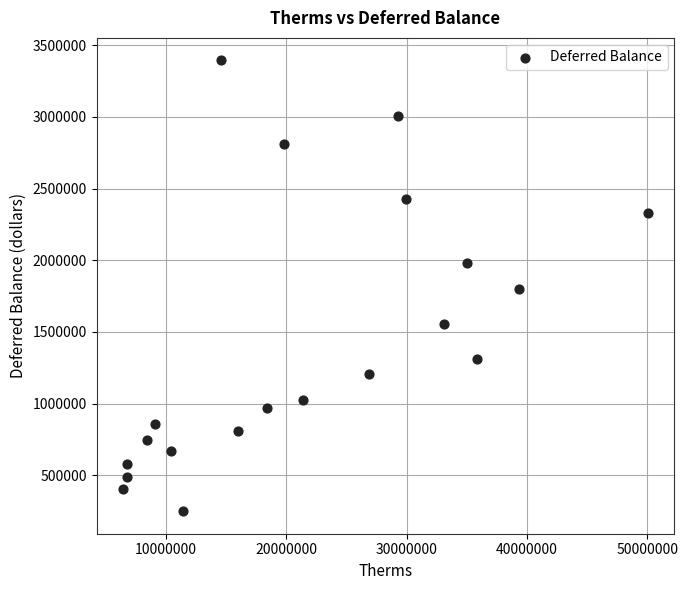

What is the range of X values (max minus min)?

43641839.0